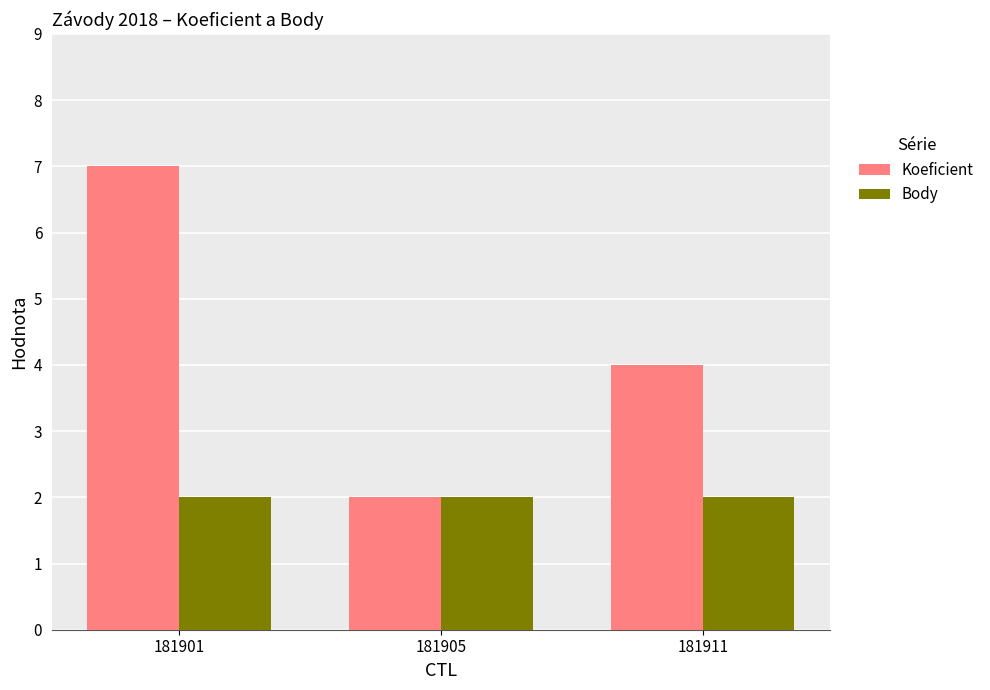

What is the value of the Koeficient bar at the 1st from the left?

7